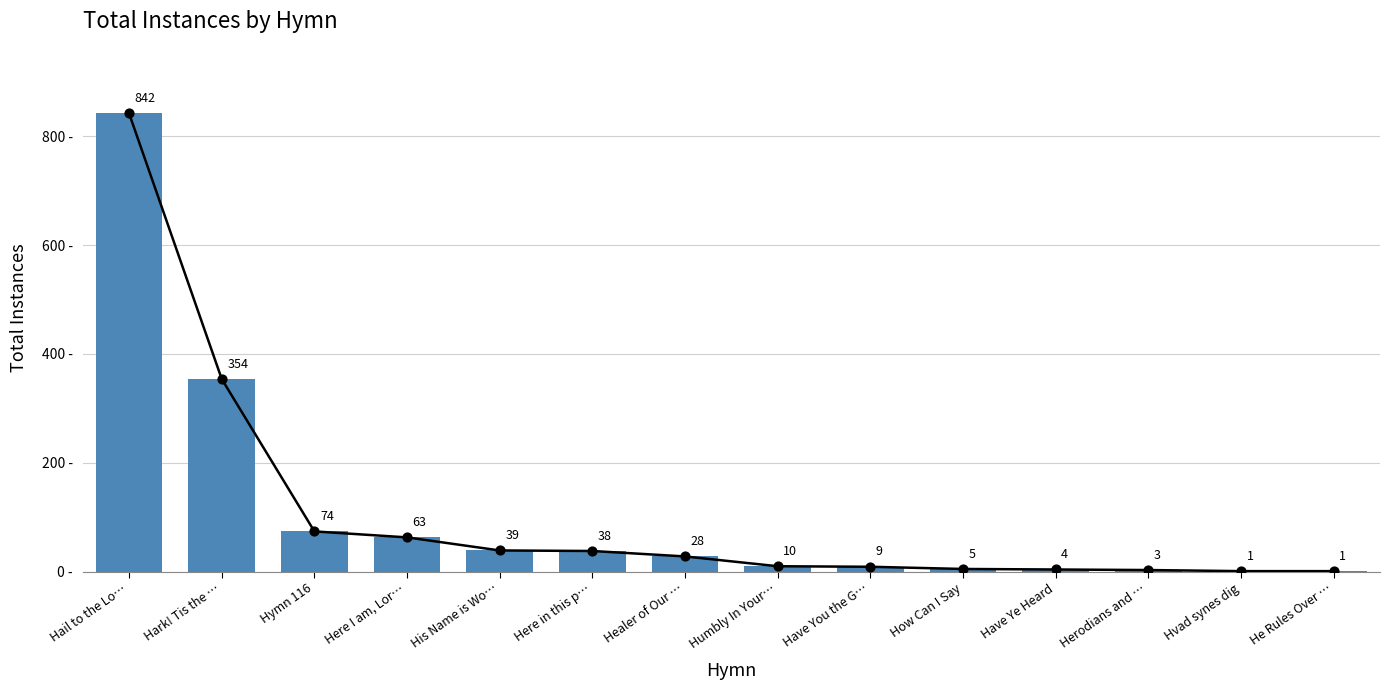

What is the change in value from Here I am, Lor… to Healer of Our …?

-35